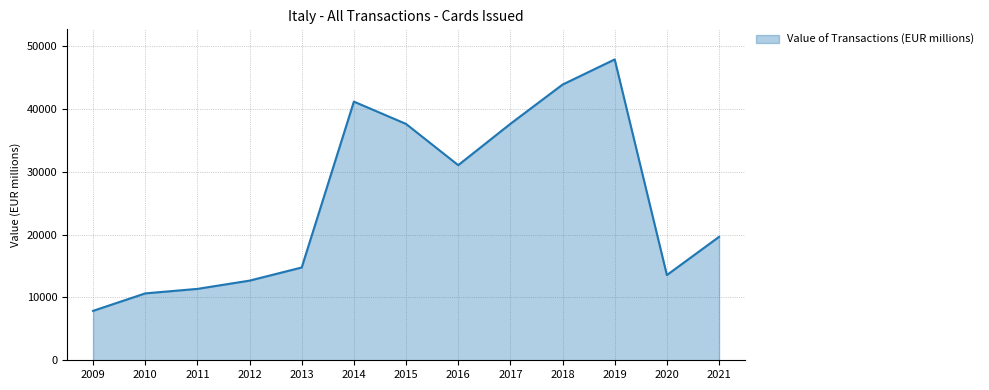

True or false: the data has more than 1 interior local peaks.

True